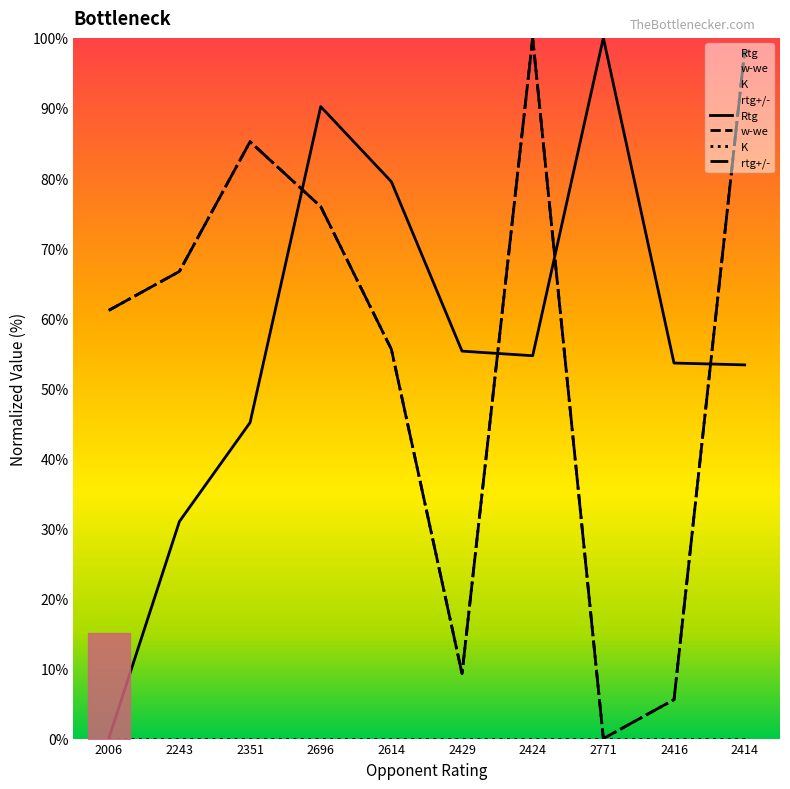

What is the difference between the rtg+/- values at 2416 and 2424?

94.4